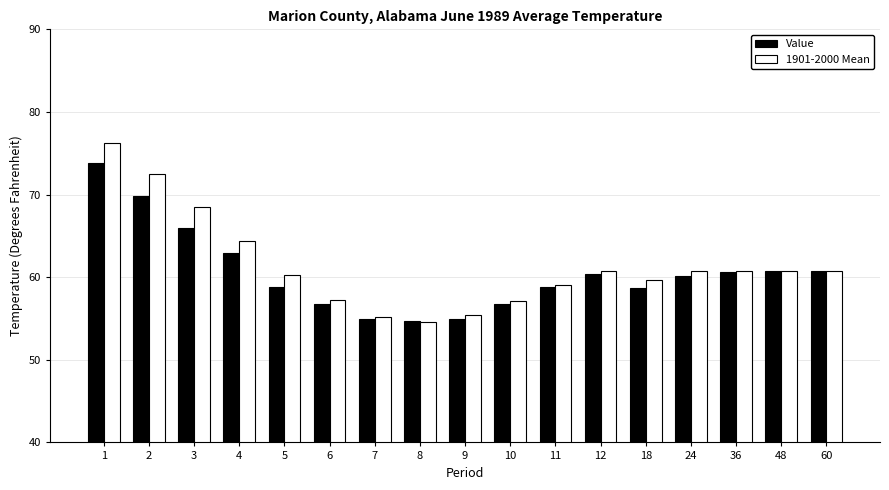

What is the minimum value for Value?

54.7